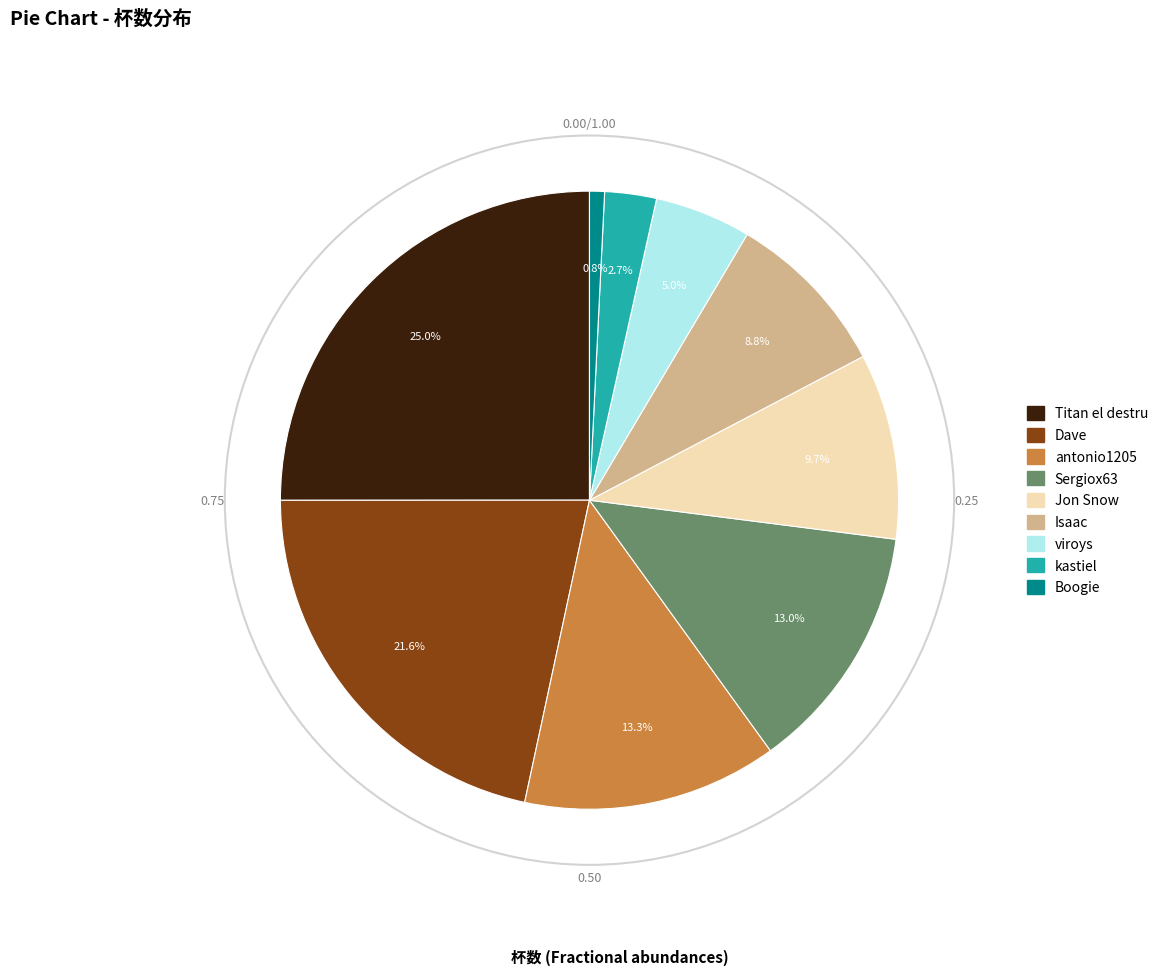

How many slices are in this pie chart?

9